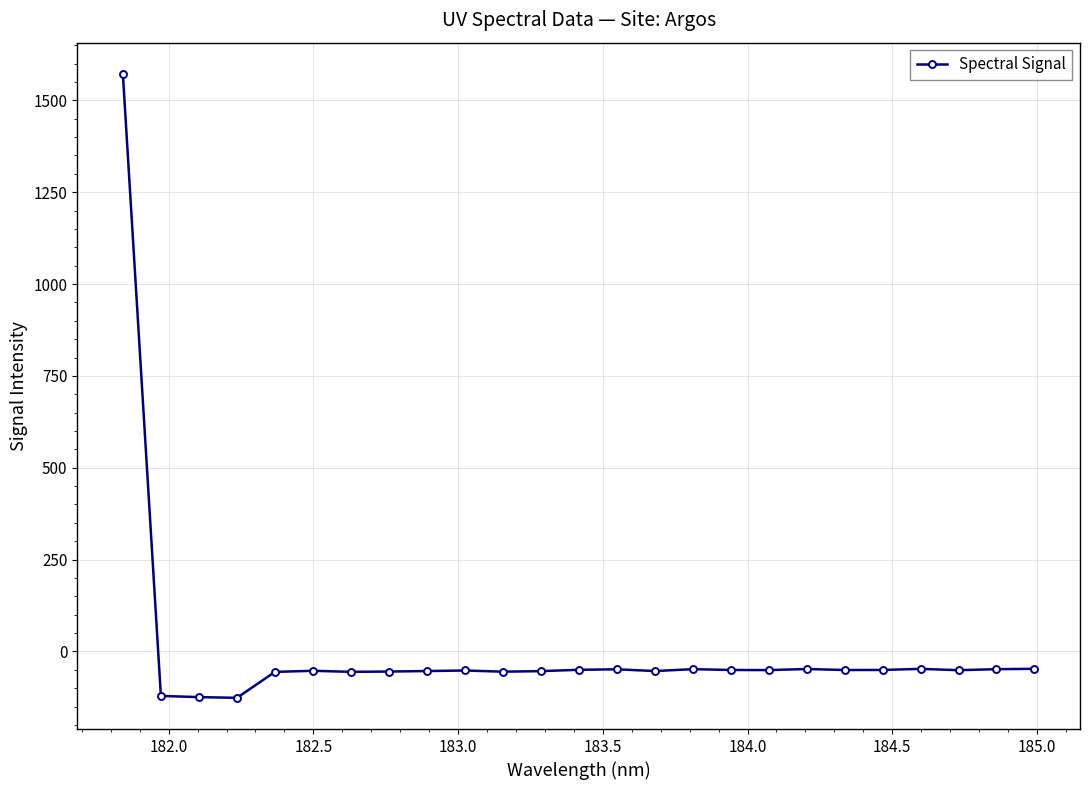

How many positive values are there?

1